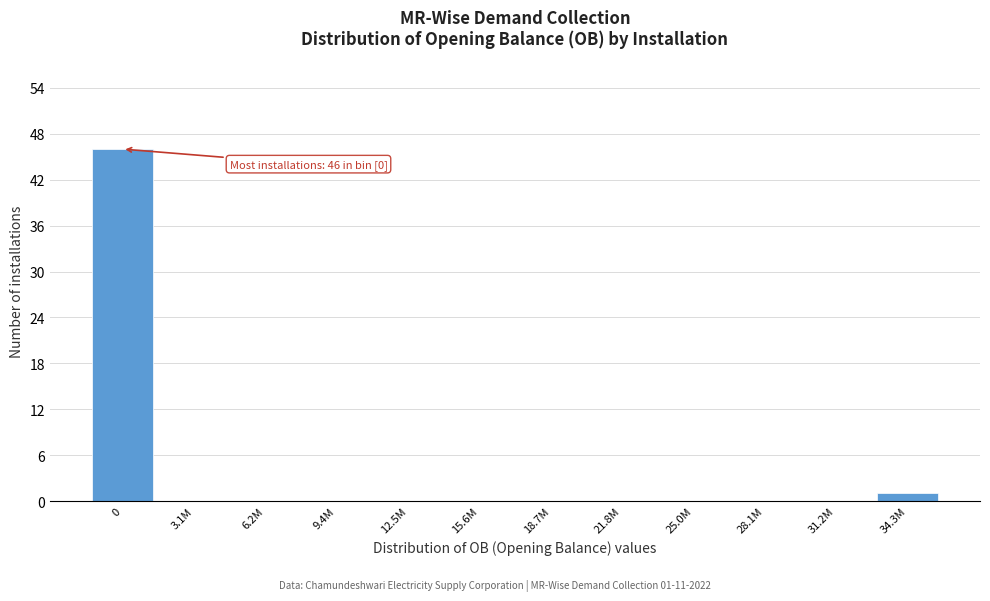

Reading left to right, list all the values displayed in this chart.

0=46	3.1M=0	6.2M=0	9.4M=0	12.5M=0	15.6M=0	18.7M=0	21.8M=0	25.0M=0	28.1M=0	31.2M=0	34.3M=1